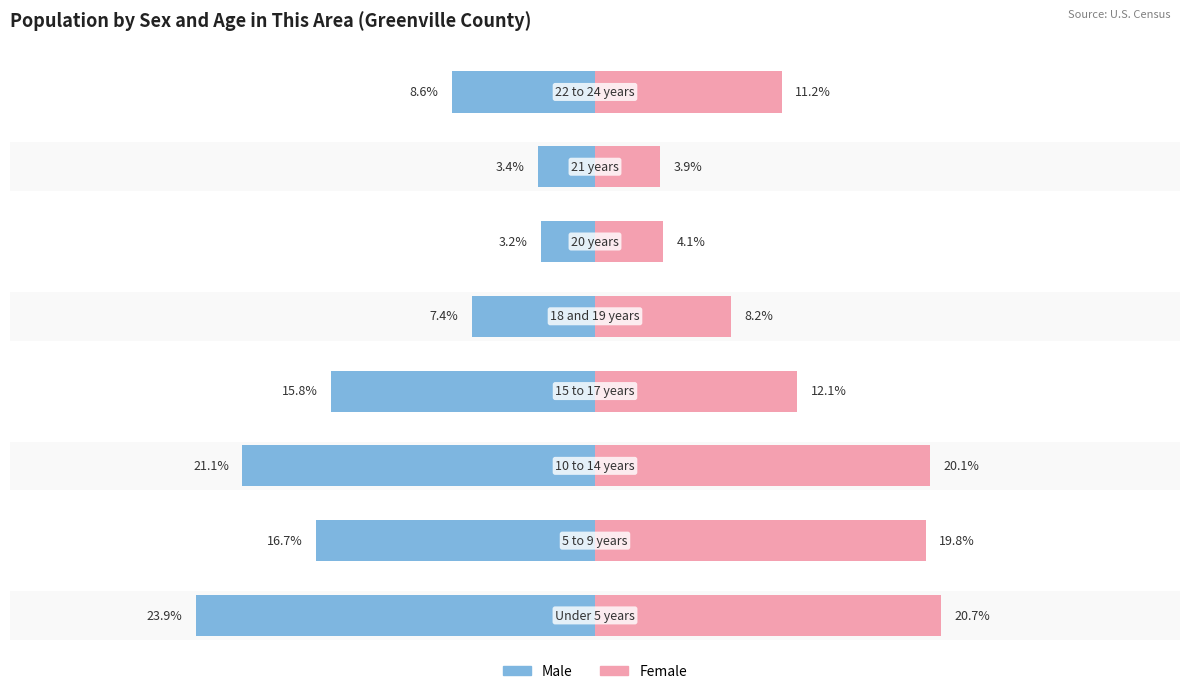

Reading right to left, transcribe all the data shown in this chart.

Male: -8.6	-3.4	-3.2	-7.4	-15.8	-21.1	-16.7	-23.9
Female: 11.2	3.9	4.1	8.2	12.1	20.1	19.8	20.7